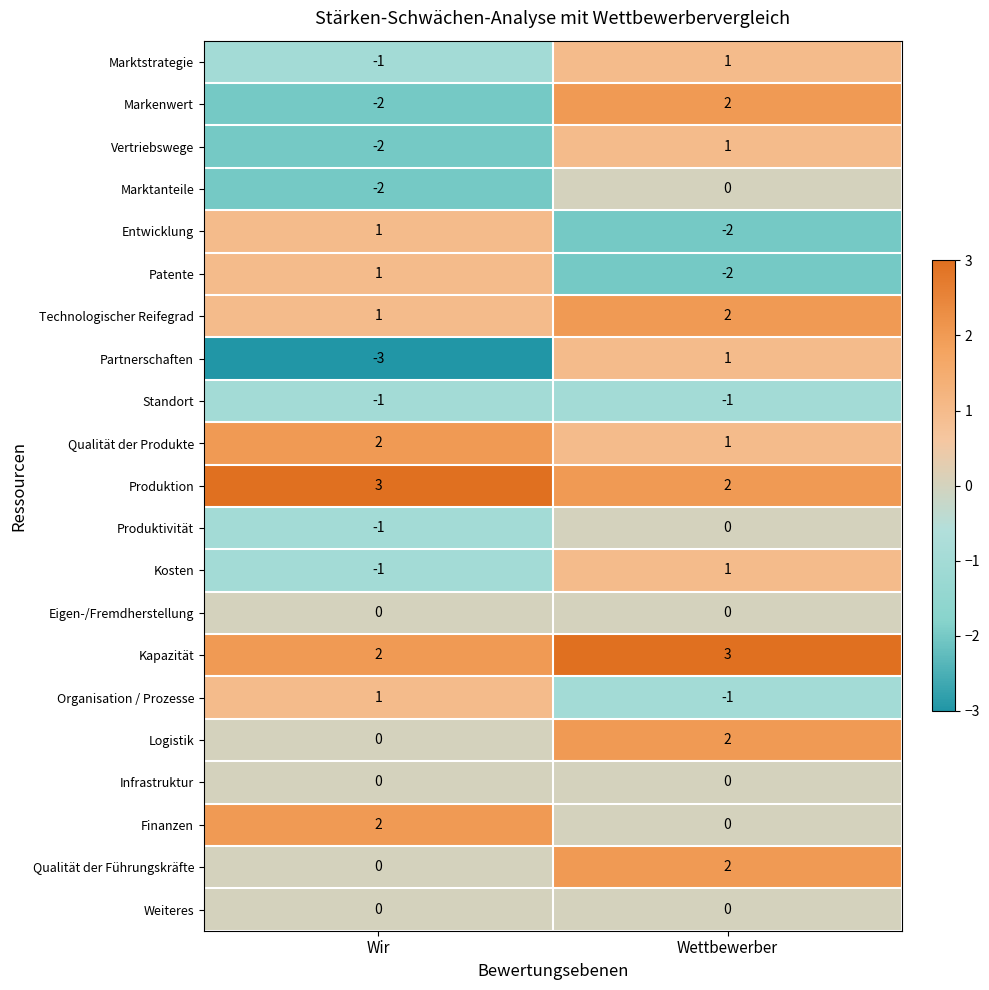

At which label is Logistik closest to 1?

Wir